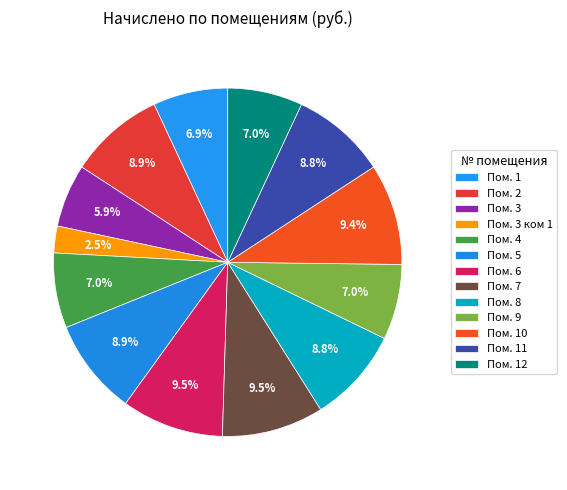

Count the number of slices in the pie.

13